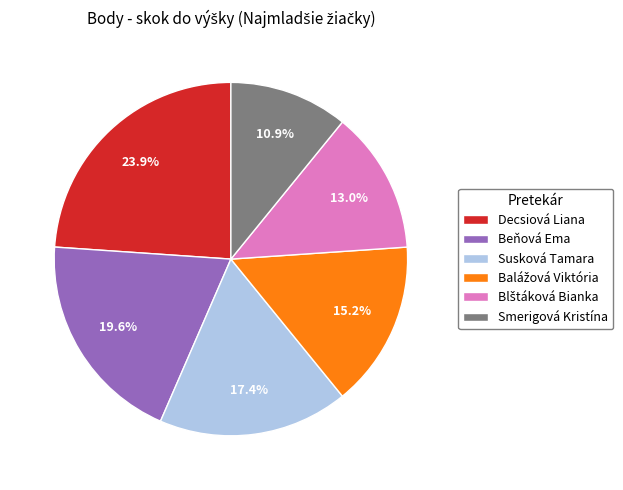

Approximately how many times larger is the value at Decsiová Liana compared to Smerigová Kristína?

2.2